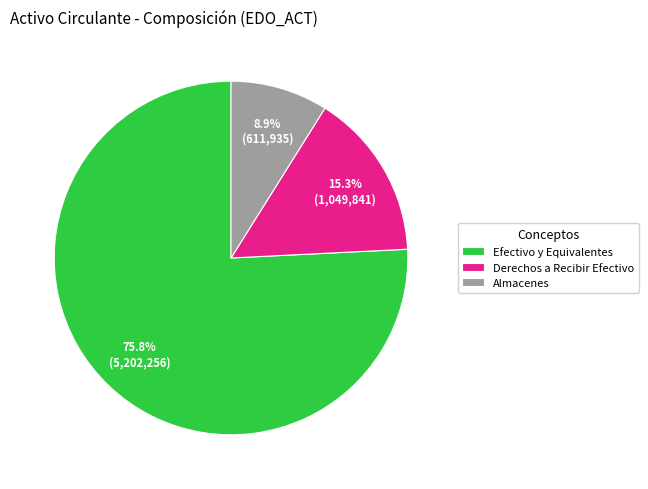

Is the sum of Almacenes and Efectivo y Equivalentes greater than half?

Yes